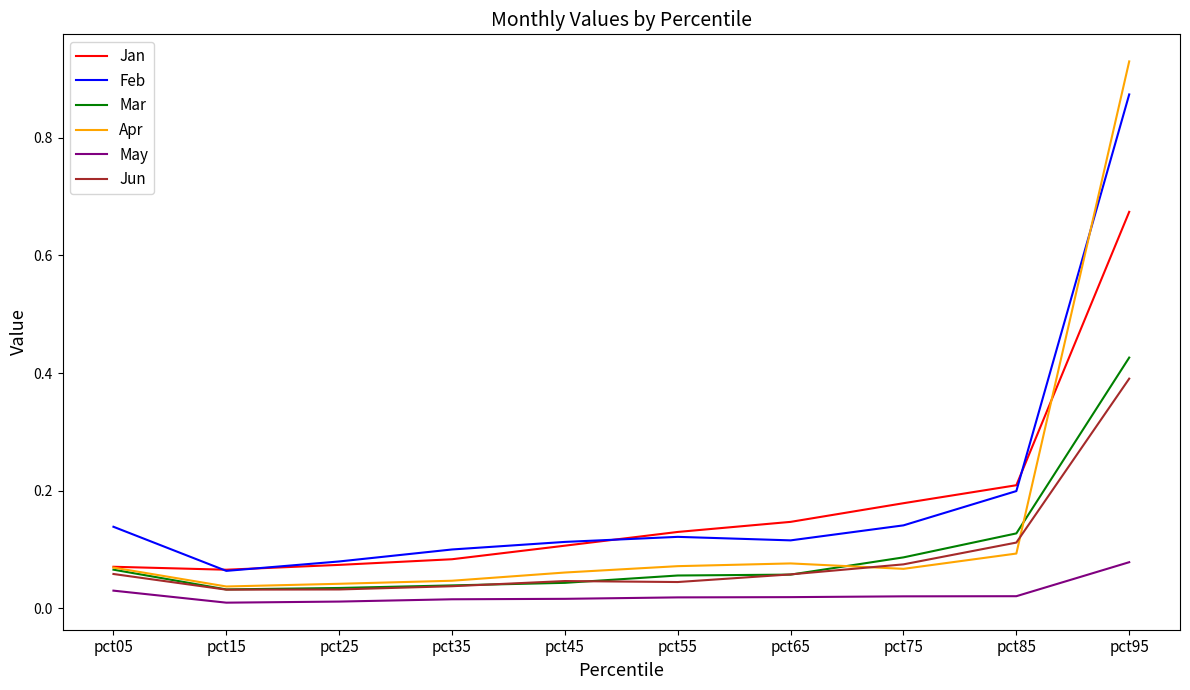

True or false: Jan has more than 0 interior local peaks.

False